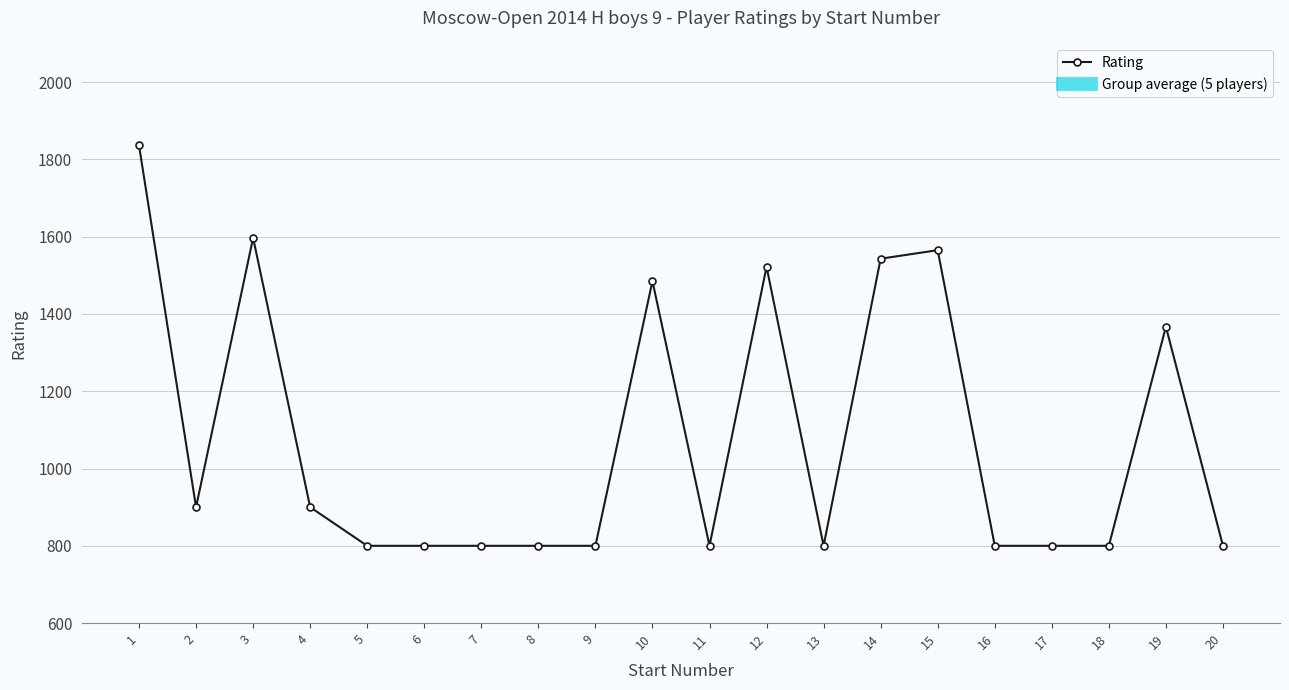

How many lines are shown in the chart?

1